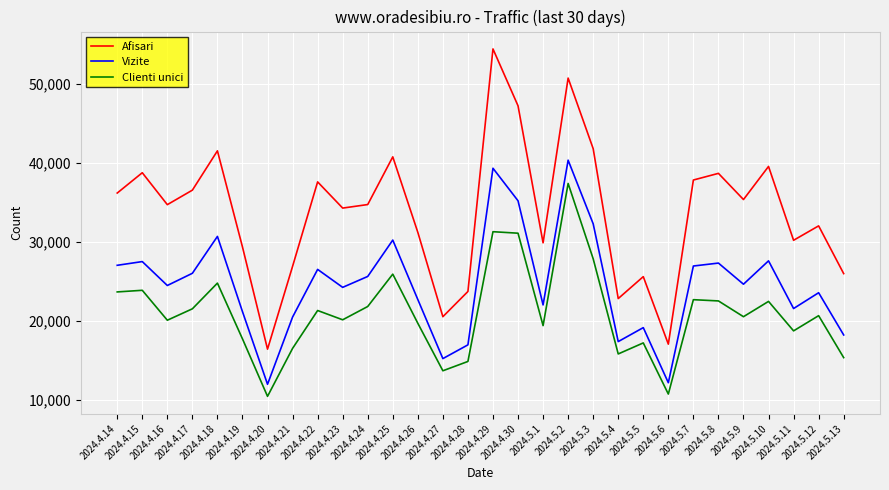

At which category does Afisari reach its first local peak?

2024.4.15